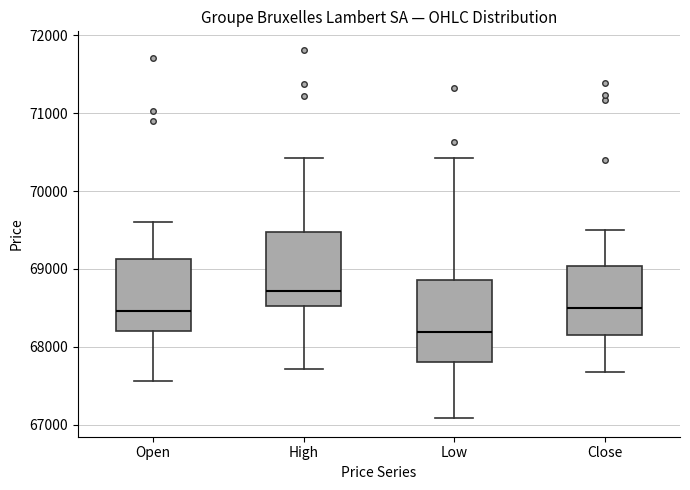

Comparing the boxes themselves (not the whiskers), which one is the tallest?

Low